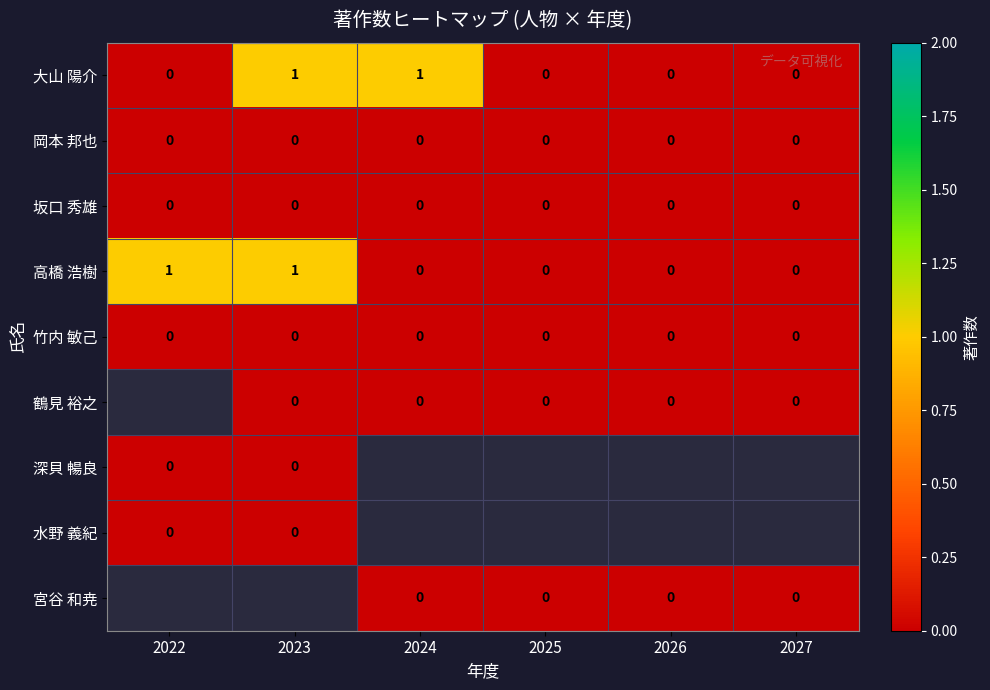

Is it true that 竹内 敏己 equals 0 at 2026?

True